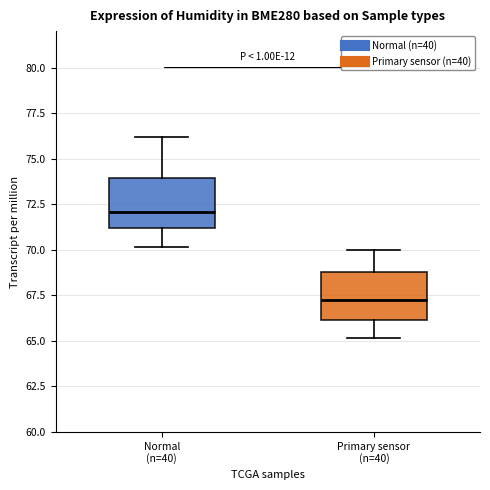

Reading left to right, transcribe this box plot: for each box, give where its median line is, the range the box spans, and where its two whiskers end, as read against the y-axis. The values are not printed on the chart, so give them approximately, as read against the axis.

Normal (n=40): median 72.0, box 71.0 to 74.0, whiskers 70.0 to 76.0
Primary sensor (n=40): median 67.5, box 66.0 to 69.0, whiskers 65.0 to 70.0